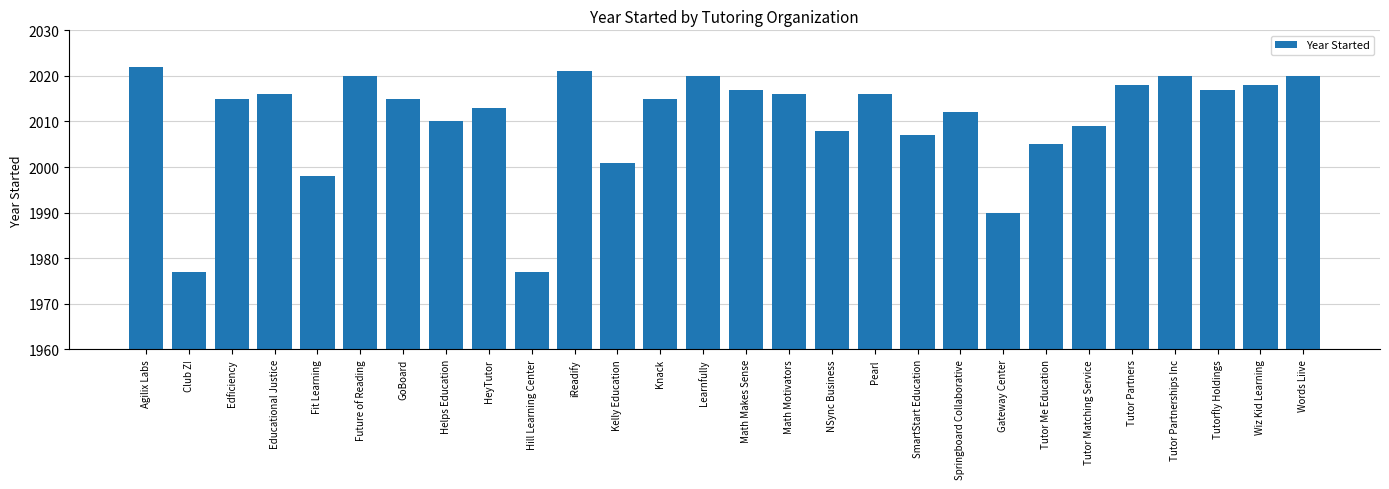

Reading left to right, what are all the values shown in this chart?

Agilix Labs=2022	Club Z!=1977	Edficiency=2015	Educational Justice=2016	Fit Learning=1998	Future of Reading=2020	GoBoard=2015	Helps Education=2010	HeyTutor=2013	Hill Learning Center=1977	iReadify=2021	Kelly Education=2001	Knack=2015	Learnfully=2020	Math Makes Sense=2017	Math Motivators=2016	NSync Business=2008	Pearl=2016	SmartStart Education=2007	Springboard Collaborative=2012	Gateway Center=1990	Tutor Me Education=2005	Tutor Matching Service=2009	Tutor Partners=2018	Tutor Partnerships Inc=2020	Tutorfly Holdings=2017	Wiz Kid Learning=2018	Words Liive=2020